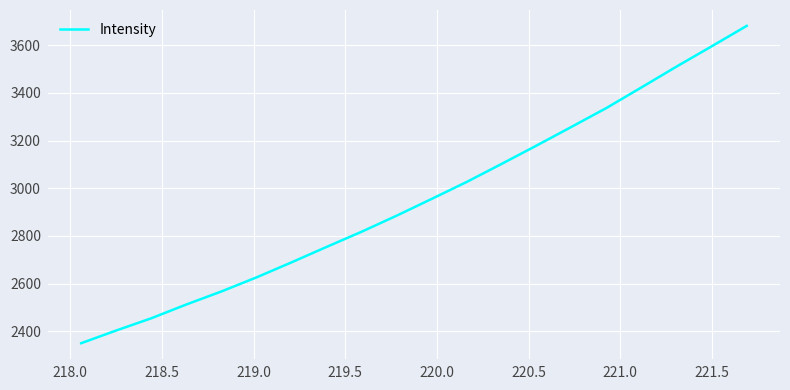

What is the difference between the maximum and minimum values?

1330.1